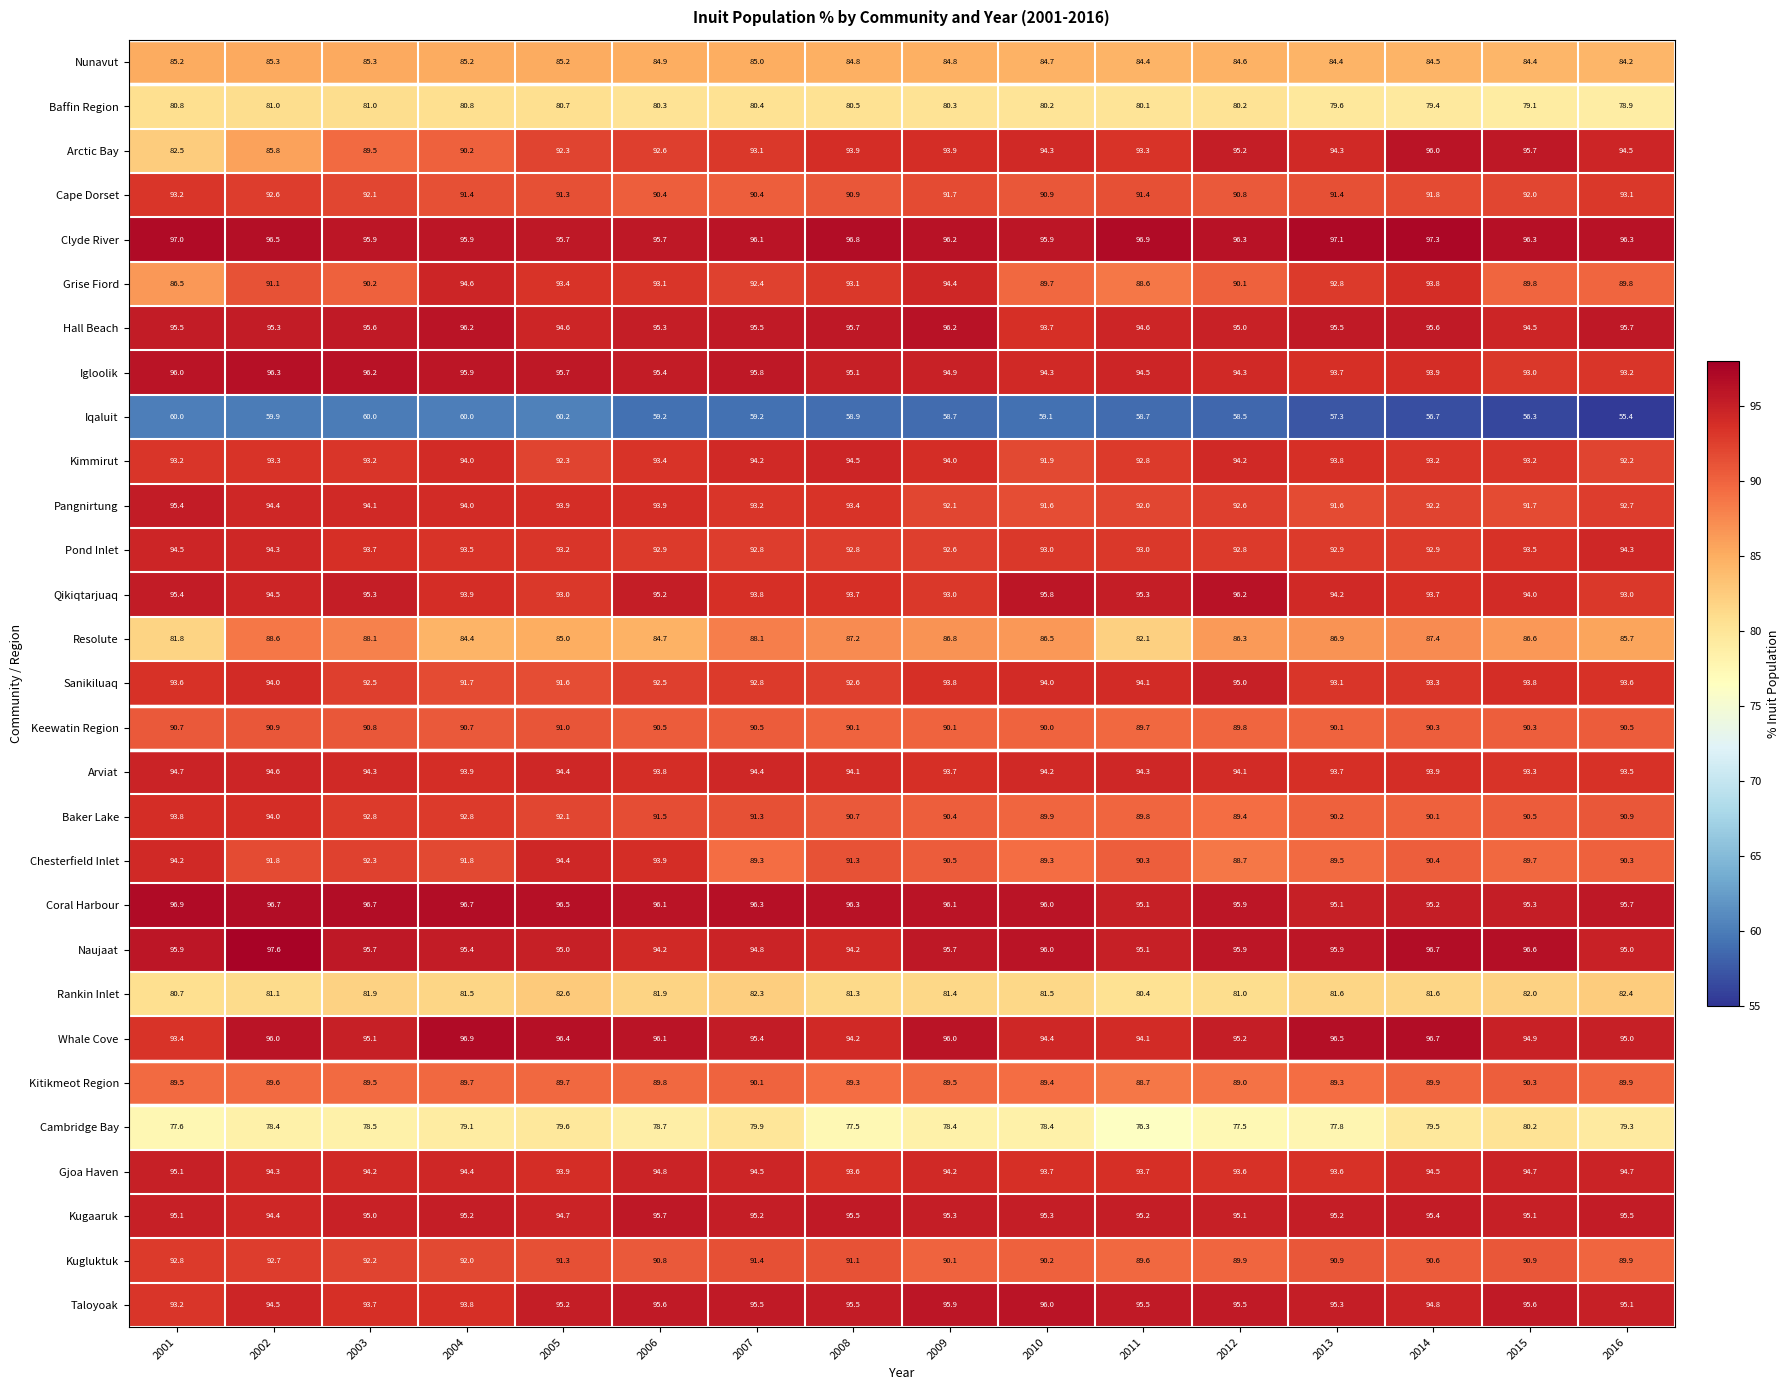

What is the difference between the highest and lowest values at 2004?

36.9